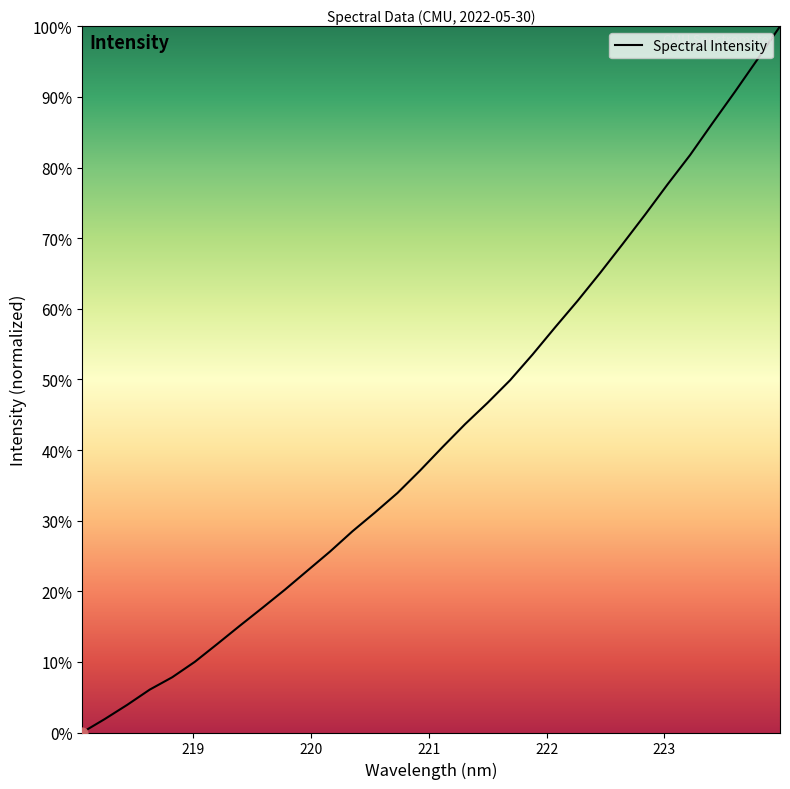

What is the difference between the maximum and minimum values?

100.0